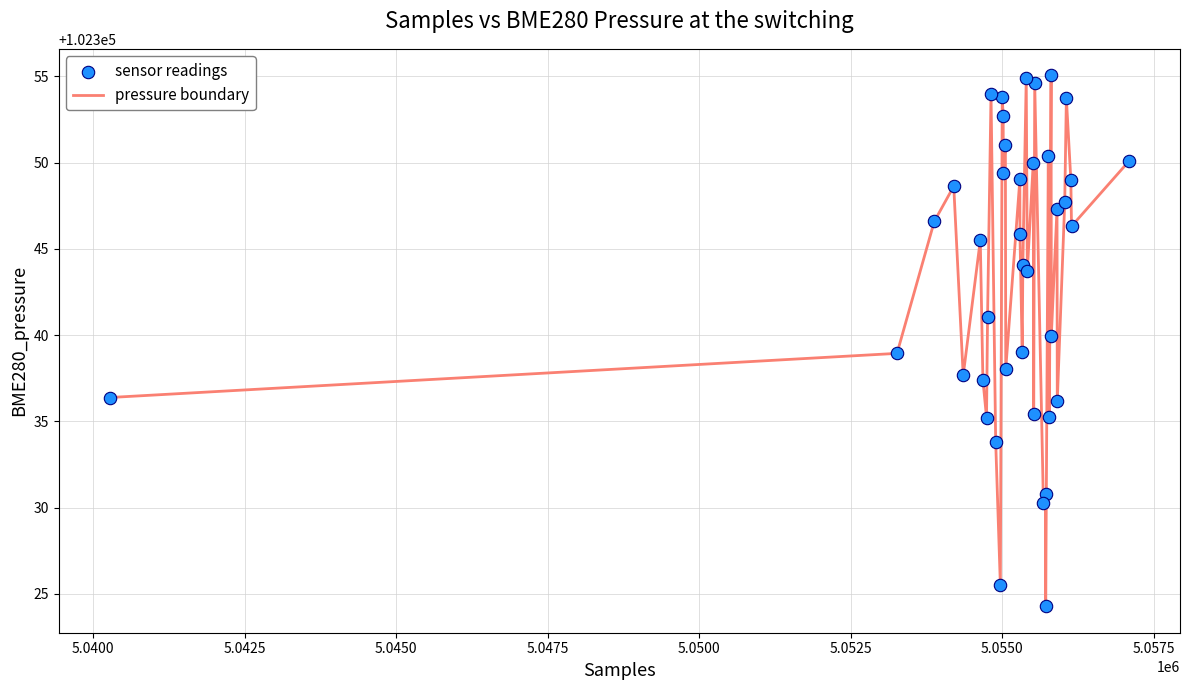

What is the minimum value shown in the chart?

102324.3